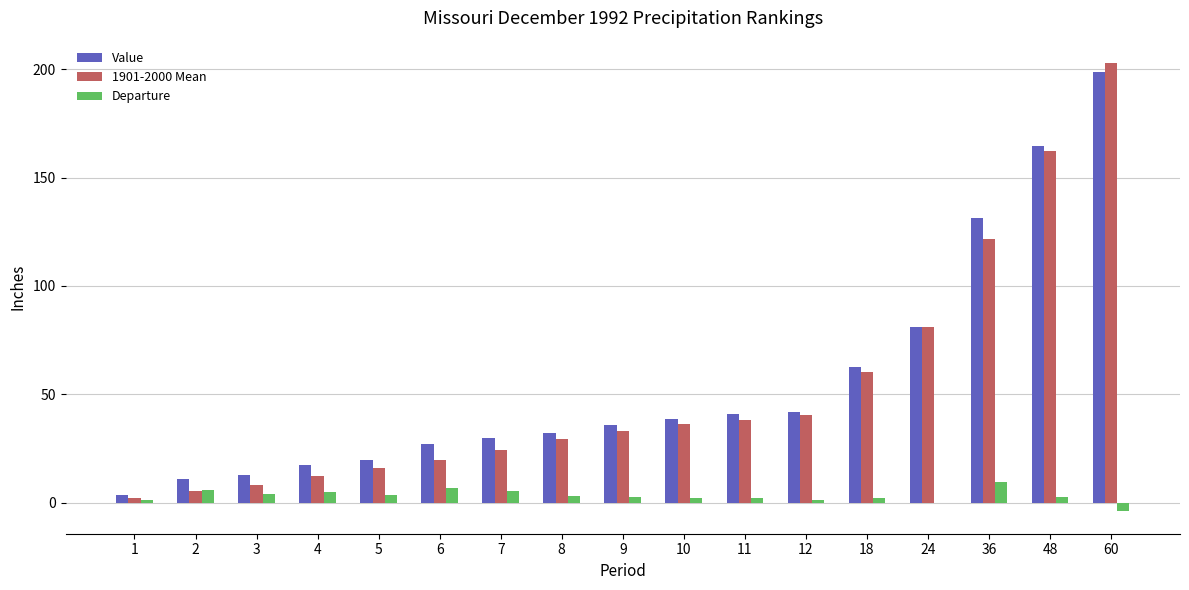

What is the sum of the 1901-2000 Mean values at 8 and 5?

45.4